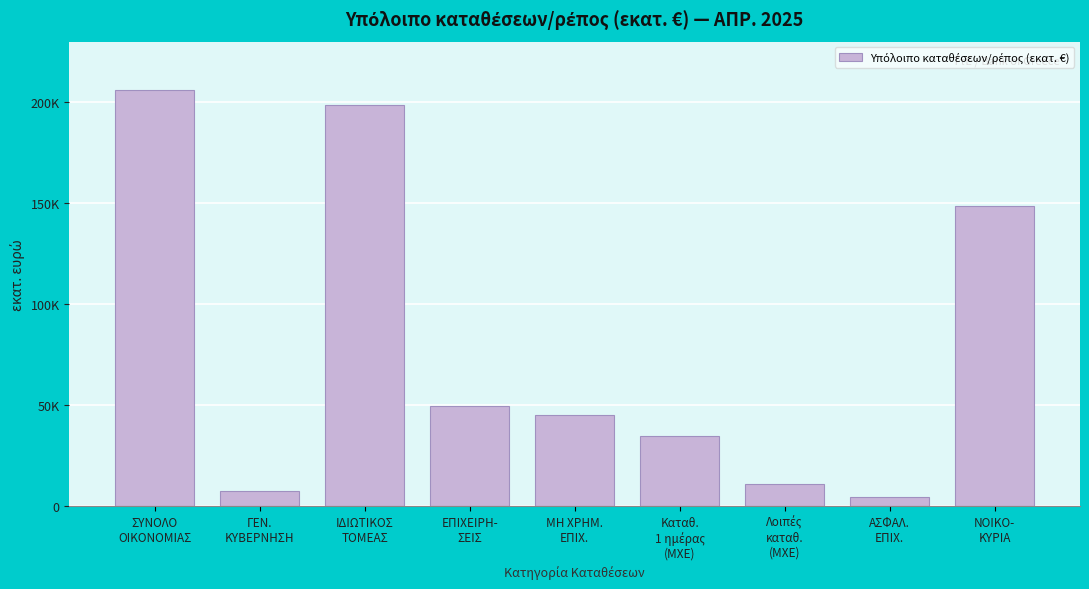

Are the bars horizontal?

No